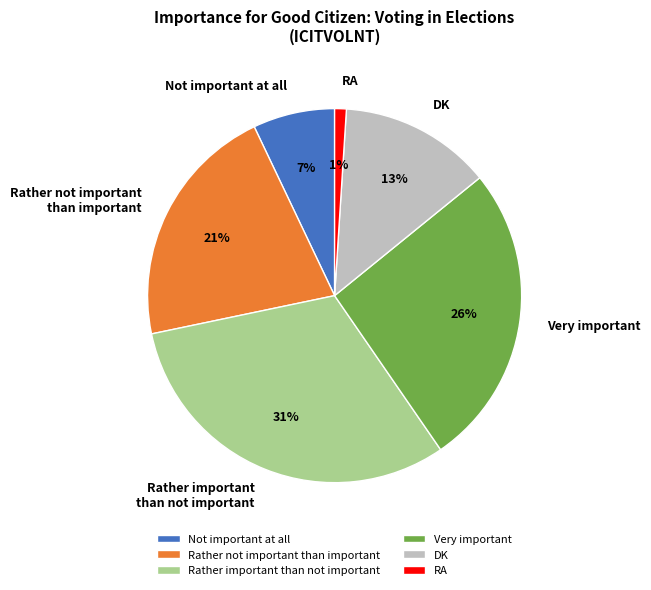

Which has a higher value, DK or Very important?

Very important